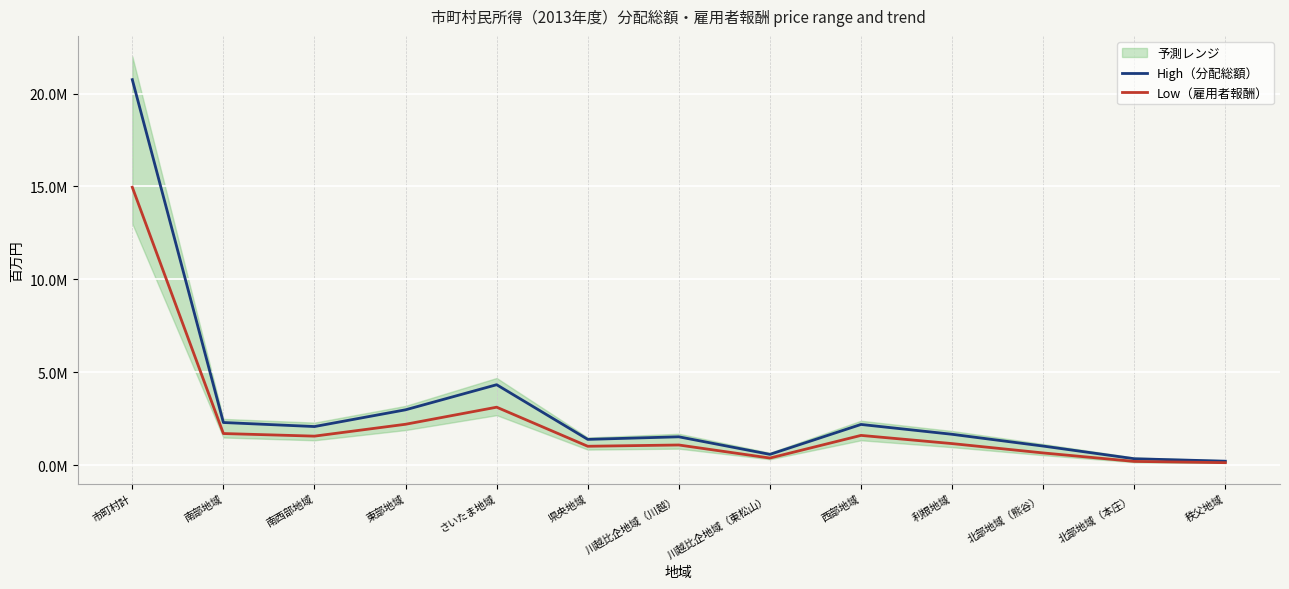

What are all the series names shown in the legend?

High（分配総額）, Low（雇用者報酬）